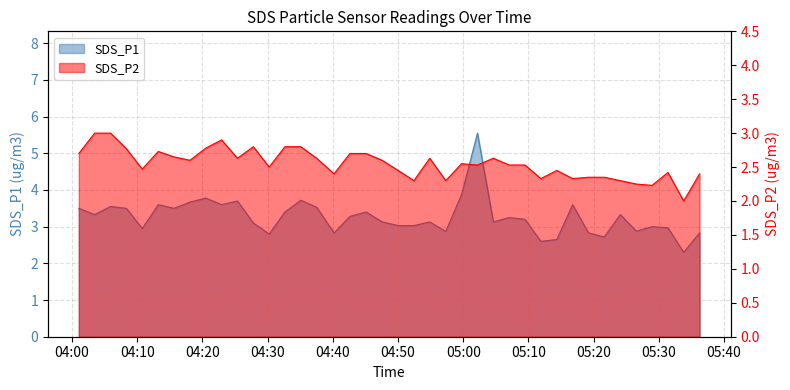

List the series in order of their peak value, highest first.

SDS_P1, SDS_P2